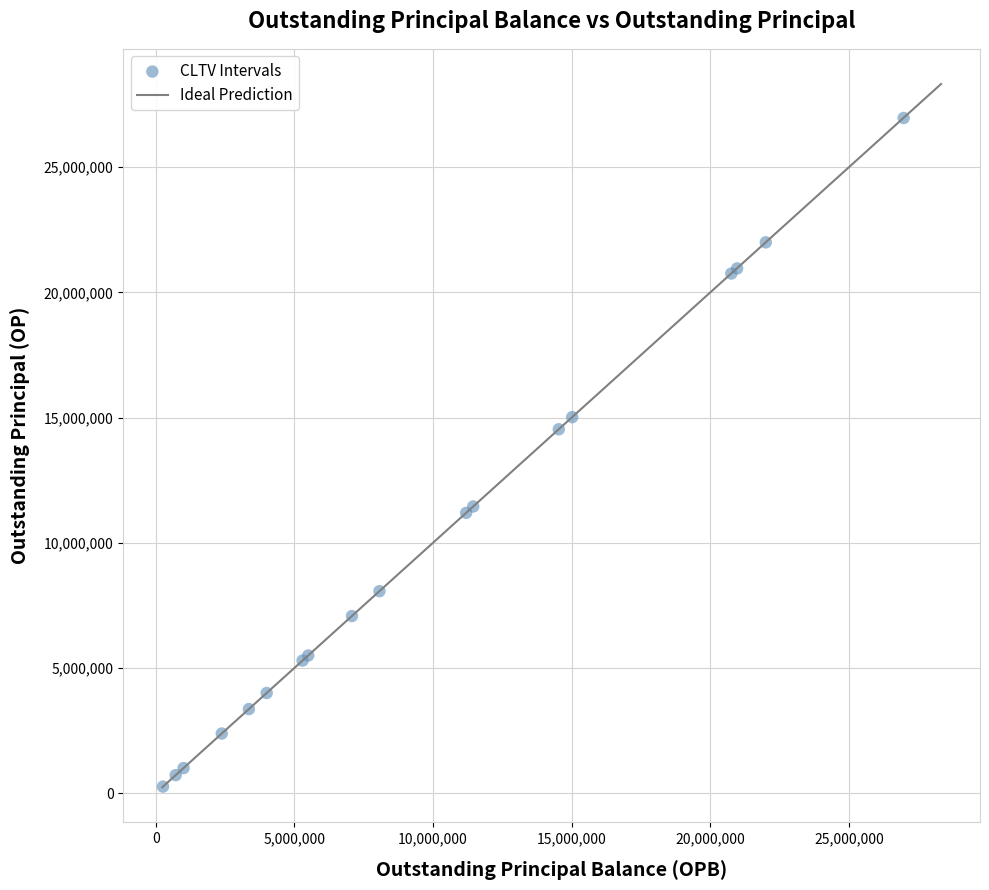

What Y value in the scatter plot is closest to 13613091?

14532409.6